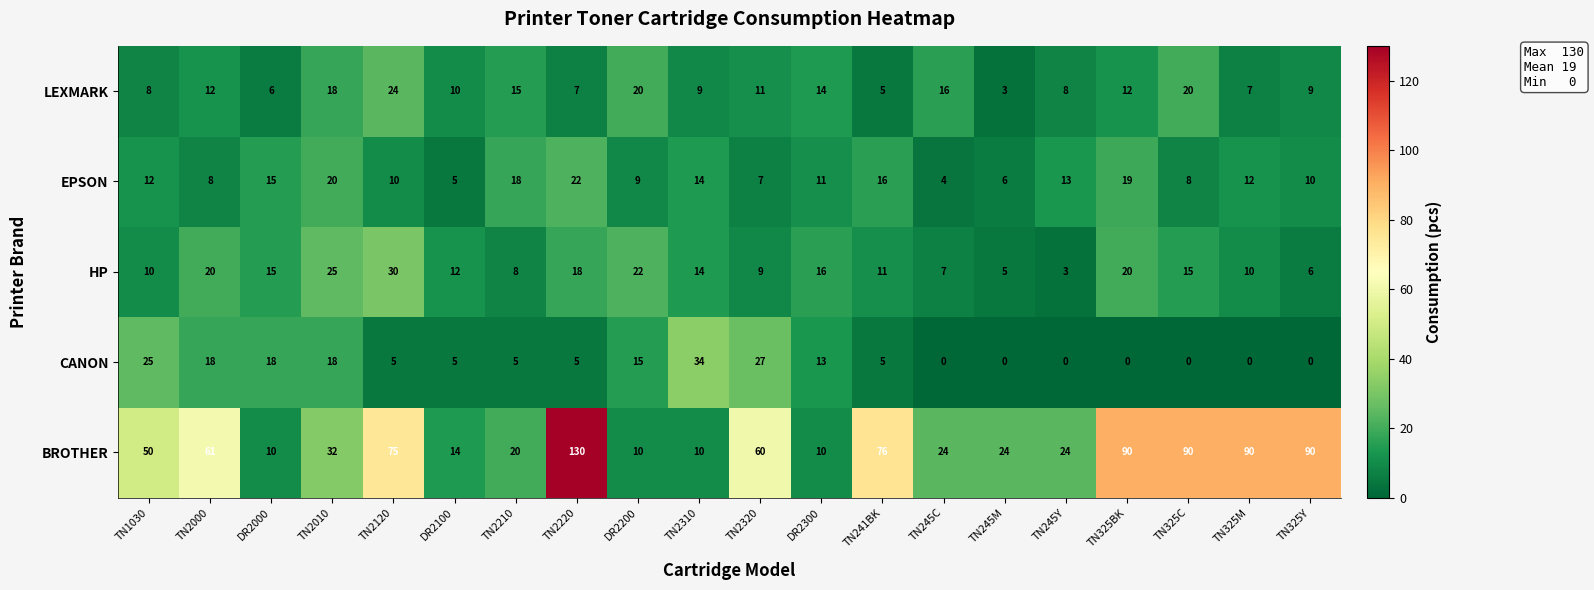

What is the total value across all series at TN325BK?

141